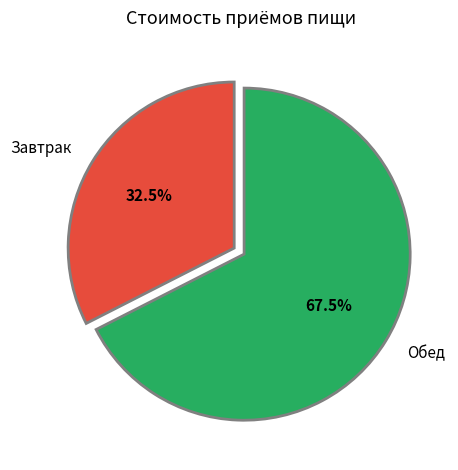

To the nearest percent, what is the average slice percentage?

50%